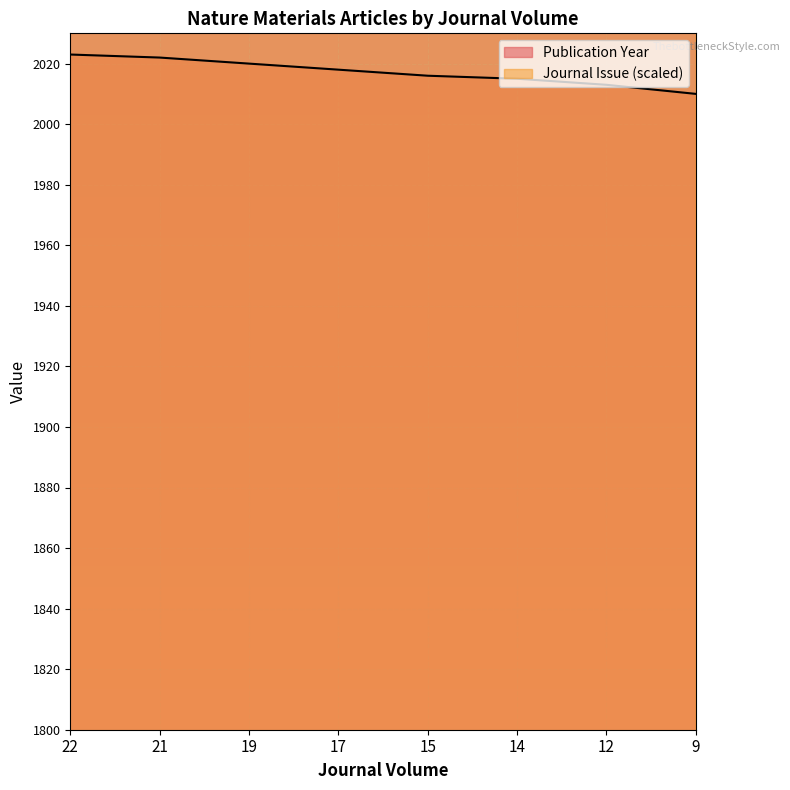

Is it true that Publication Year equals 432 at 17?

False